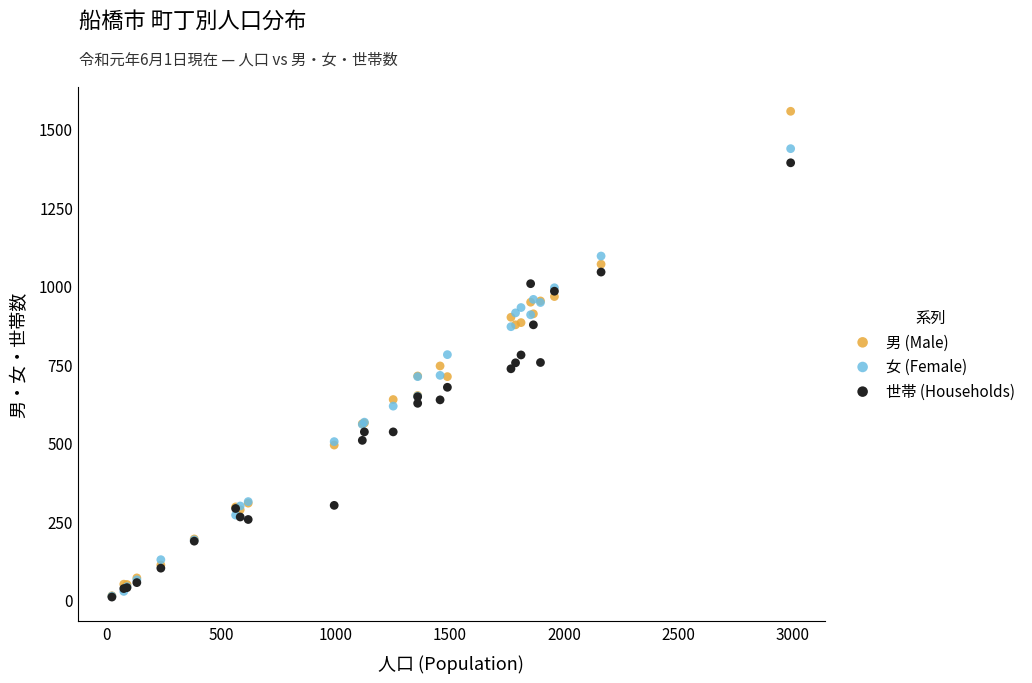

What are all the series names shown in the legend?

男 (Male), 女 (Female), 世帯 (Households)